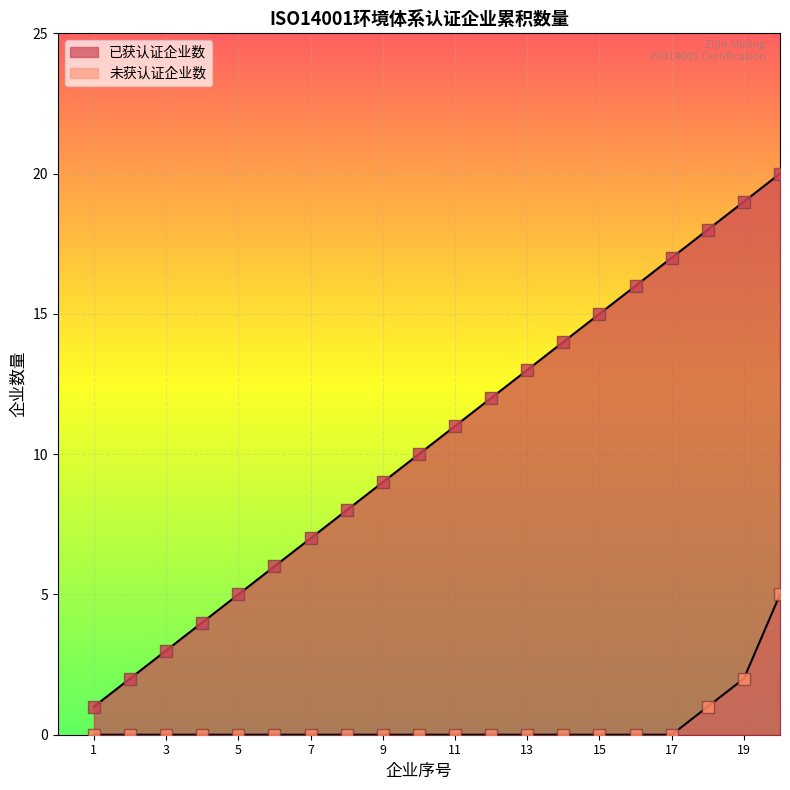

At how many categories does at least one series exceed 10?

10